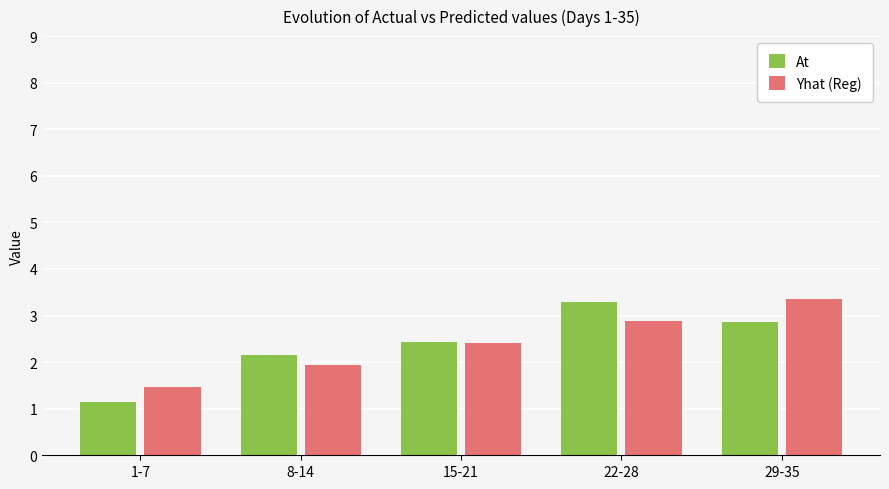

At how many categories does at least one series exceed 1?

5